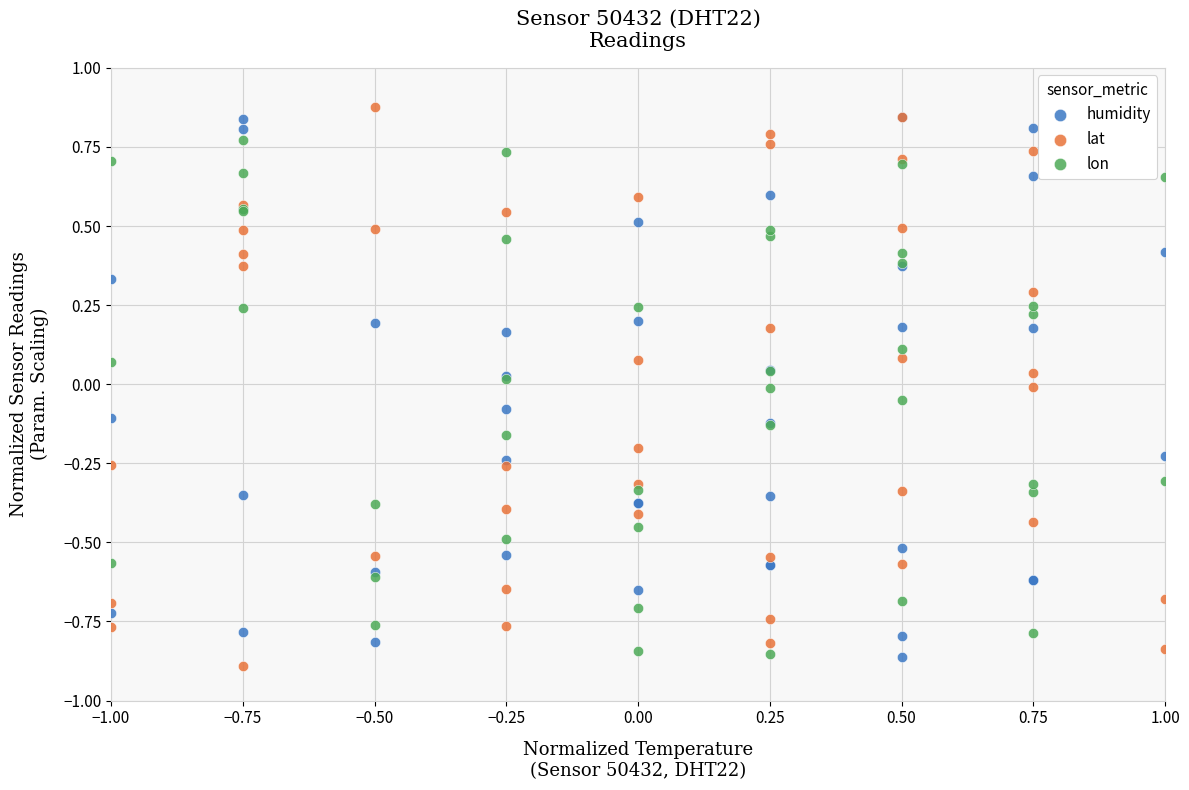

Which series reaches the minimum Y coordinate?

lat